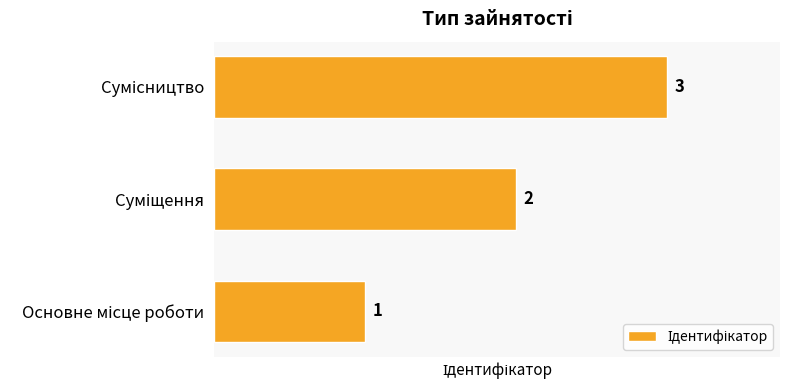

What is the greatest value displayed?

3